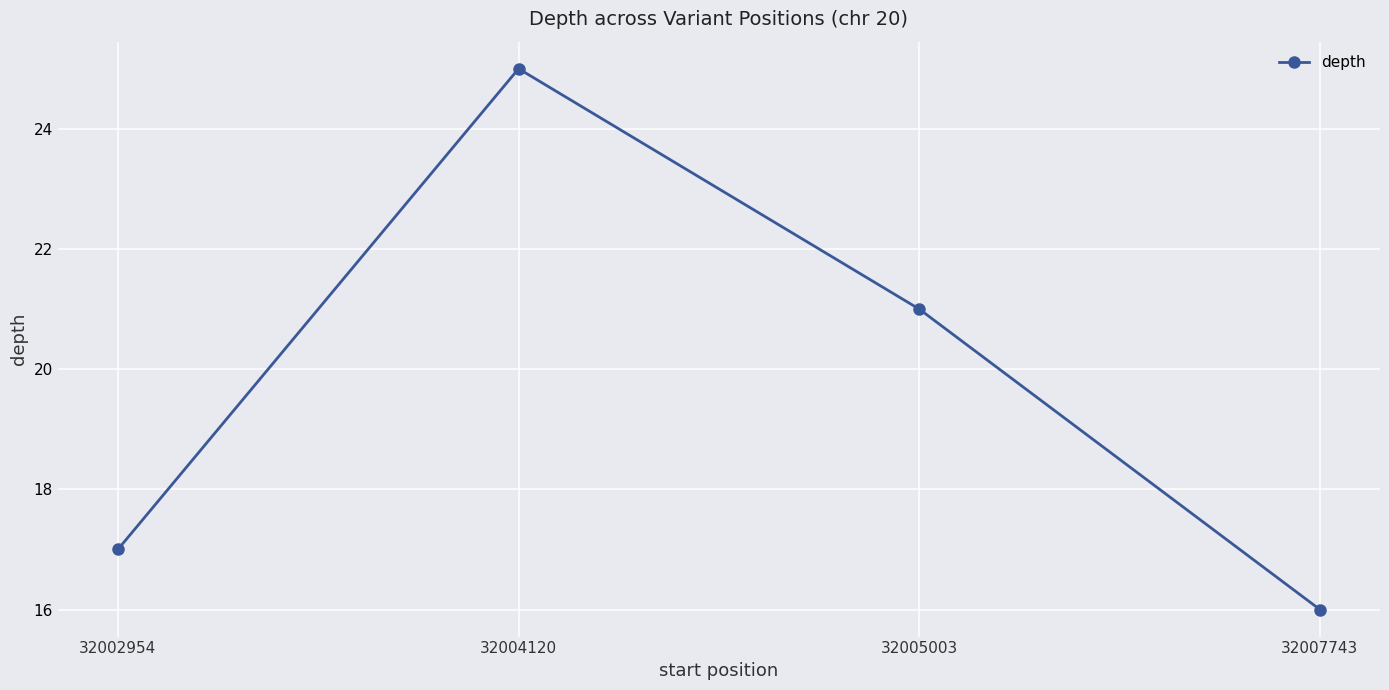

Reading right to left, list all the values displayed in this chart.

16	21	25	17